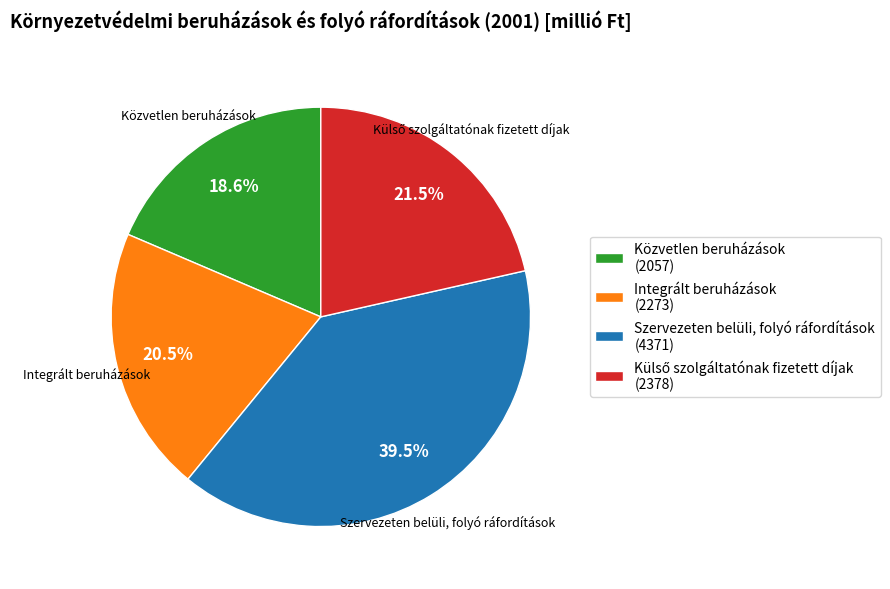

What is the total percentage of Közvetlen beruházások (2057) and Szervezeten belüli, folyó ráfordítások (4371)?

58.0%